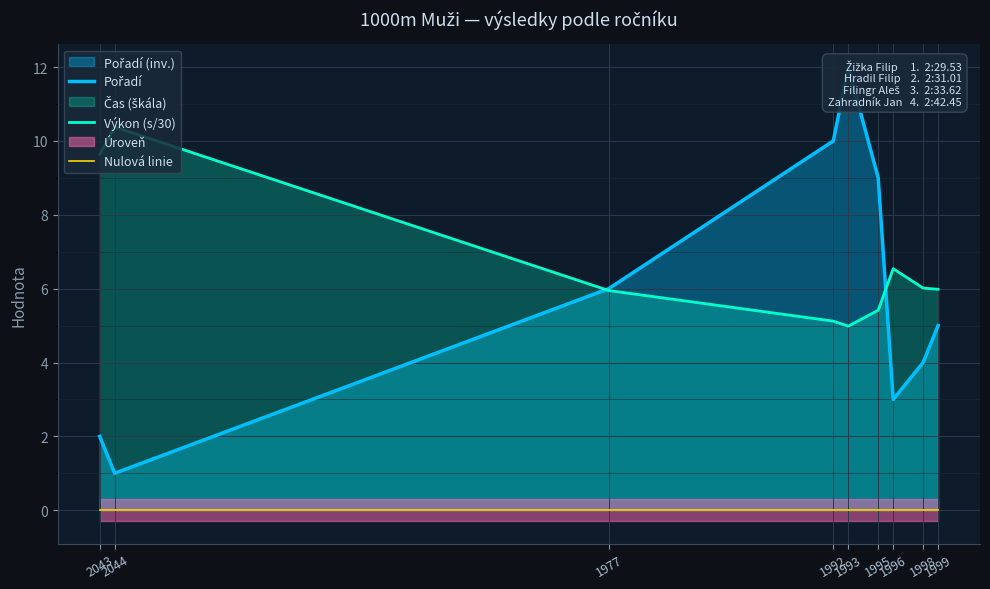

True or false: Pořadí has a value of 3.5 at 2043.

False